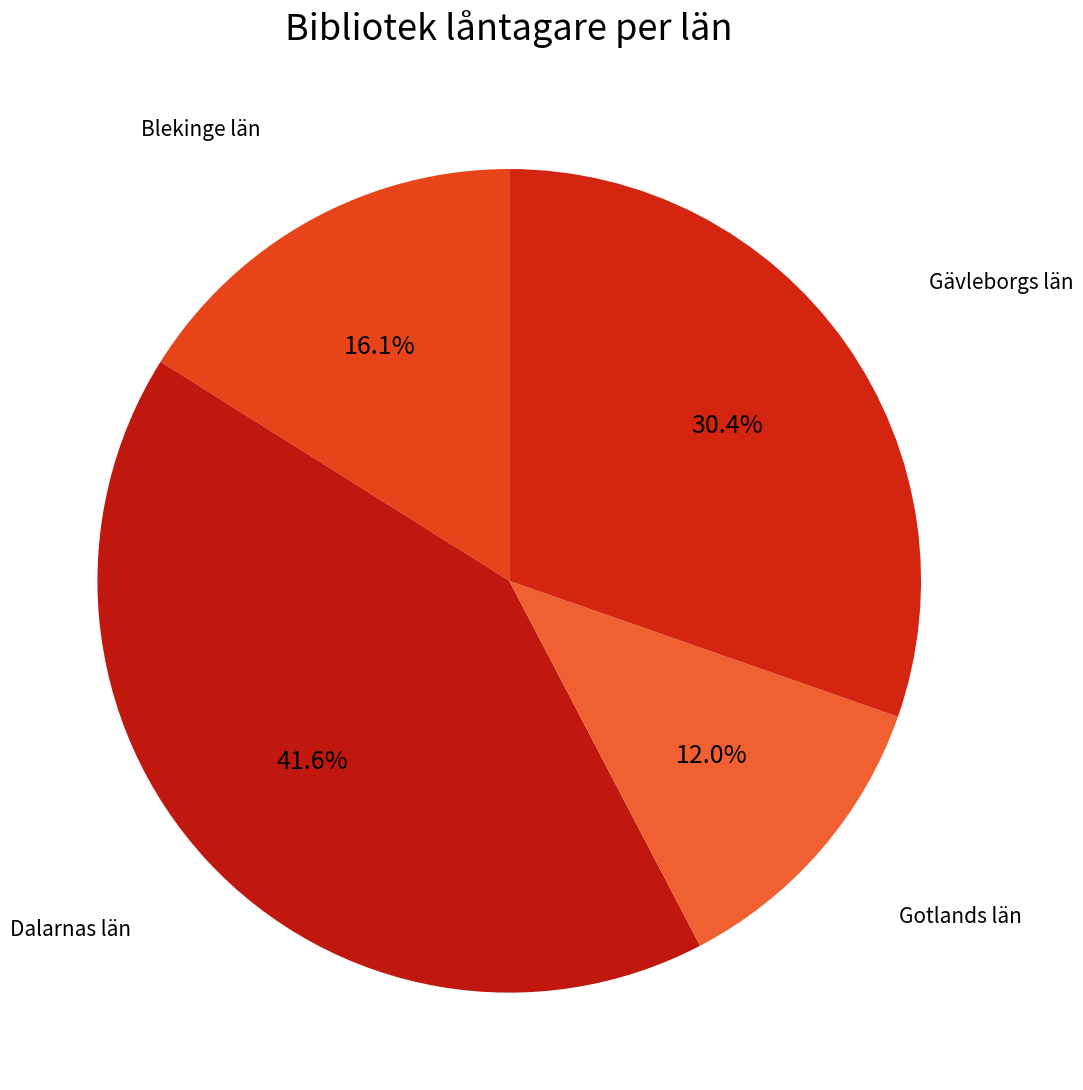

Which slice is the smallest?

Gotlands län